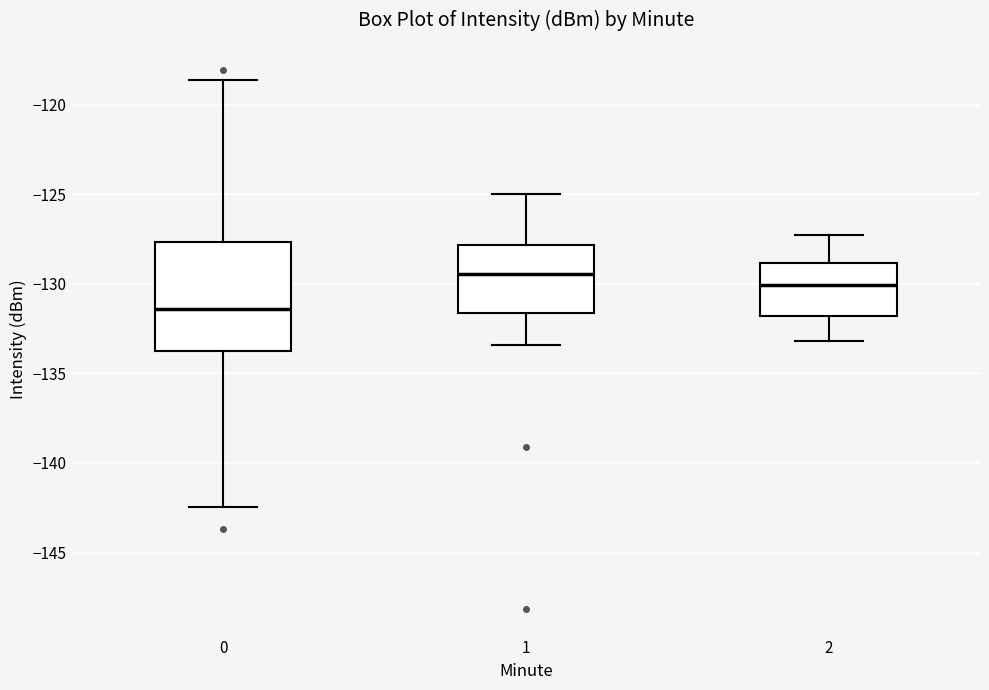

Where does the median line of the box at x = 1 sit on the y-axis? The values are not printed on the chart, so give them approximately, as read against the axis.

-129.5